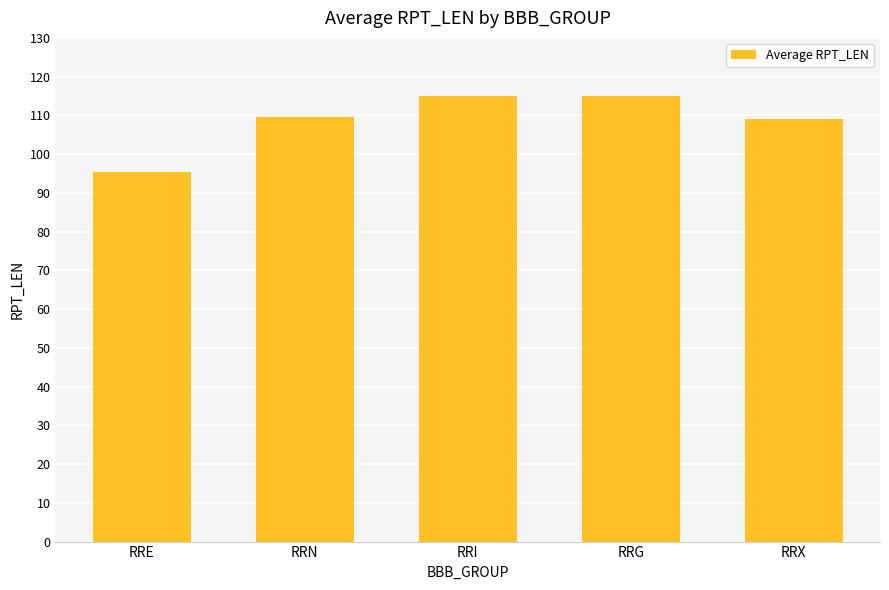

At which category does the chart reach its minimum across all series?

RRE